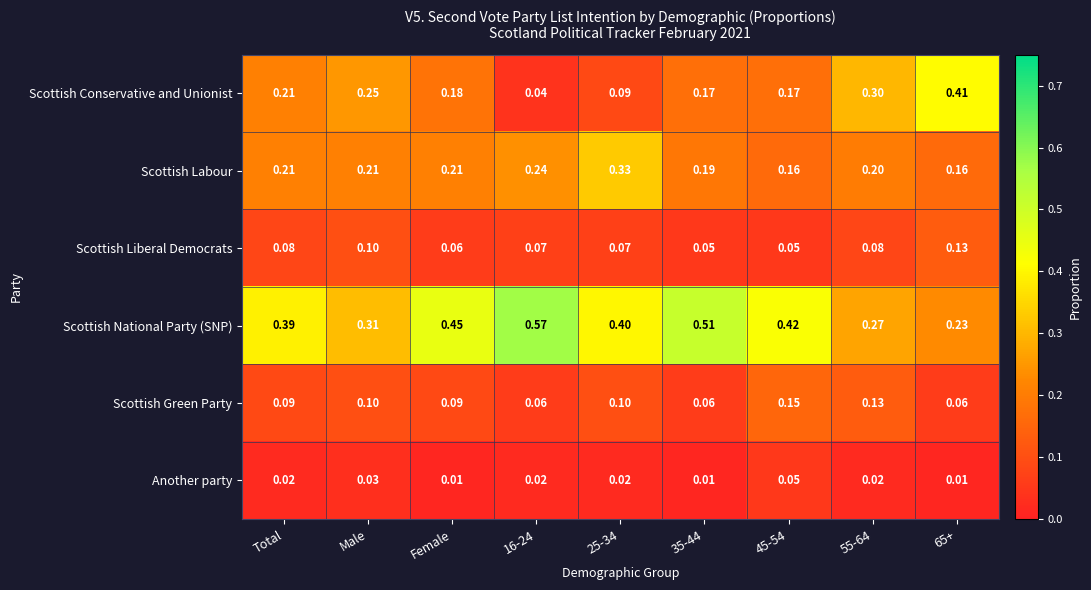

Which series has the largest total across all categories?

Scottish National Party (SNP)